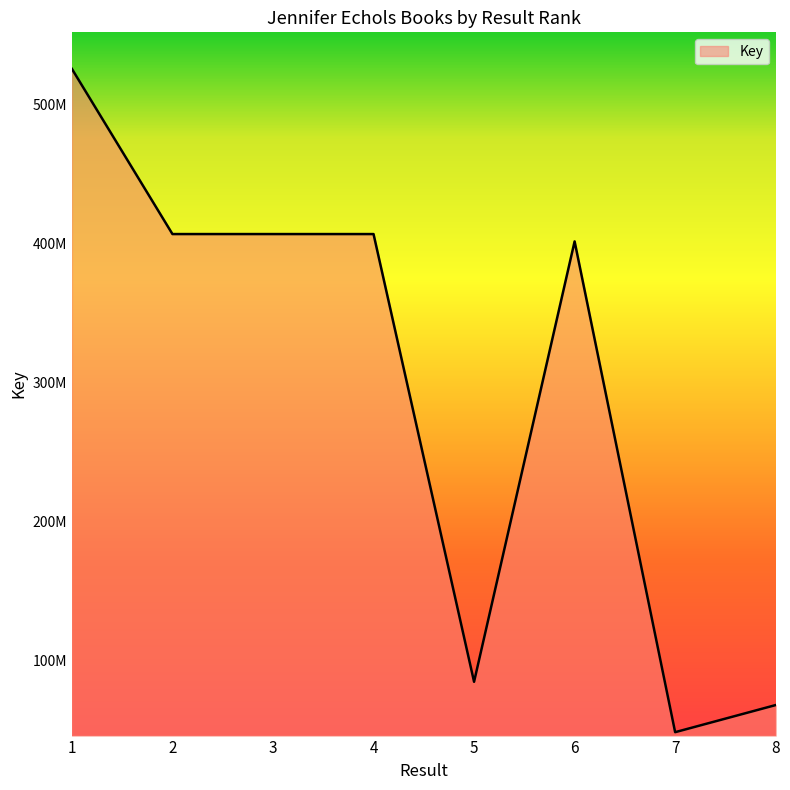

True or false: there are more than 0 points higher than both neighbors.

True